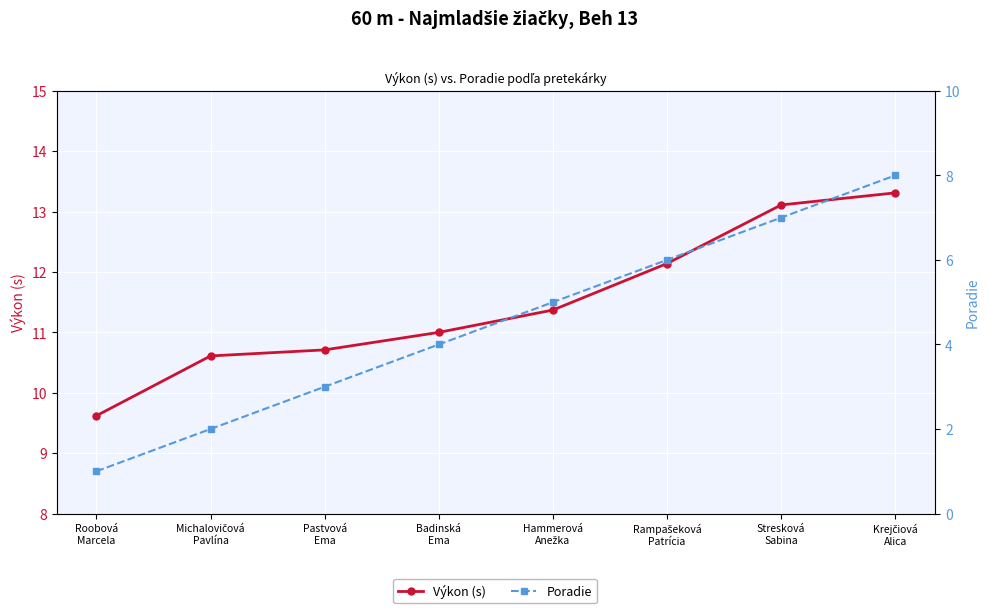

What position from the right is Krejčiová
Alica?

1